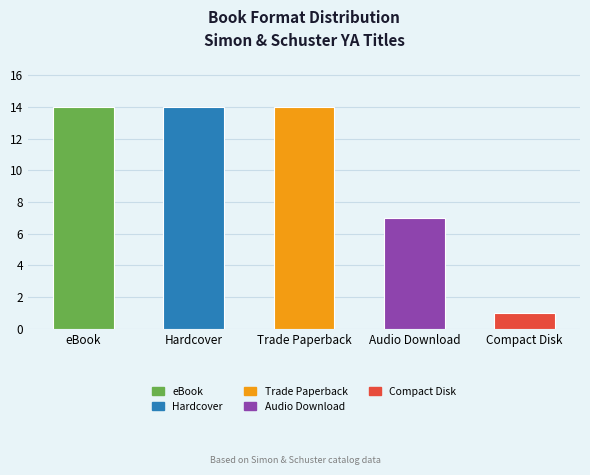

The value at Hardcover is 14. True or false?

True